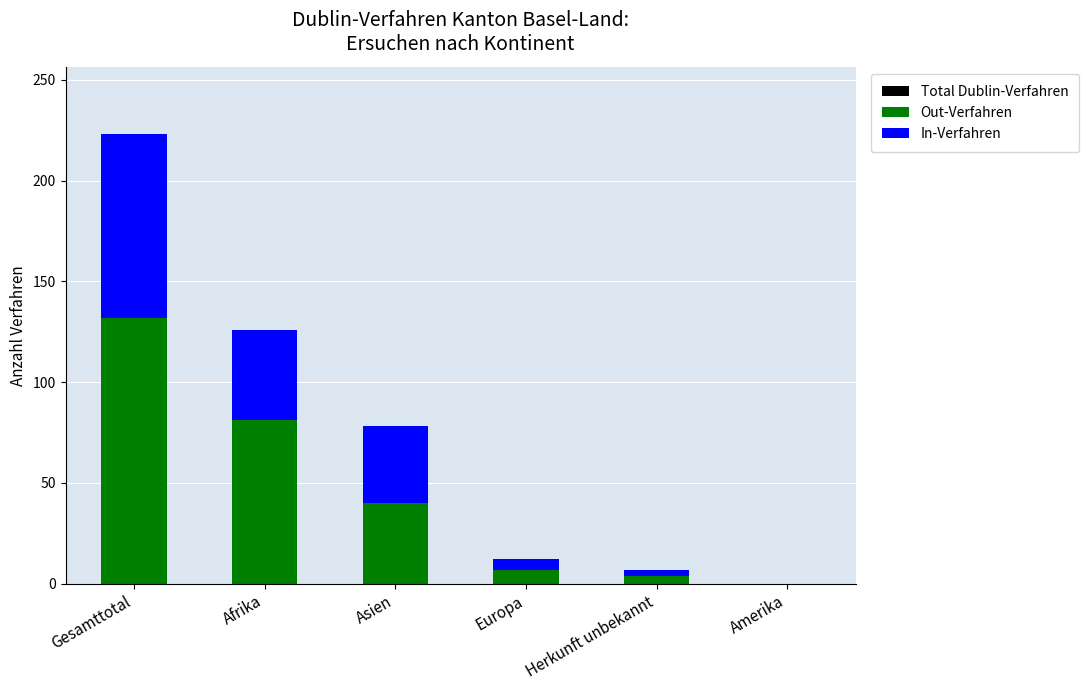

At which label does Out-Verfahren reach its peak?

Gesamttotal